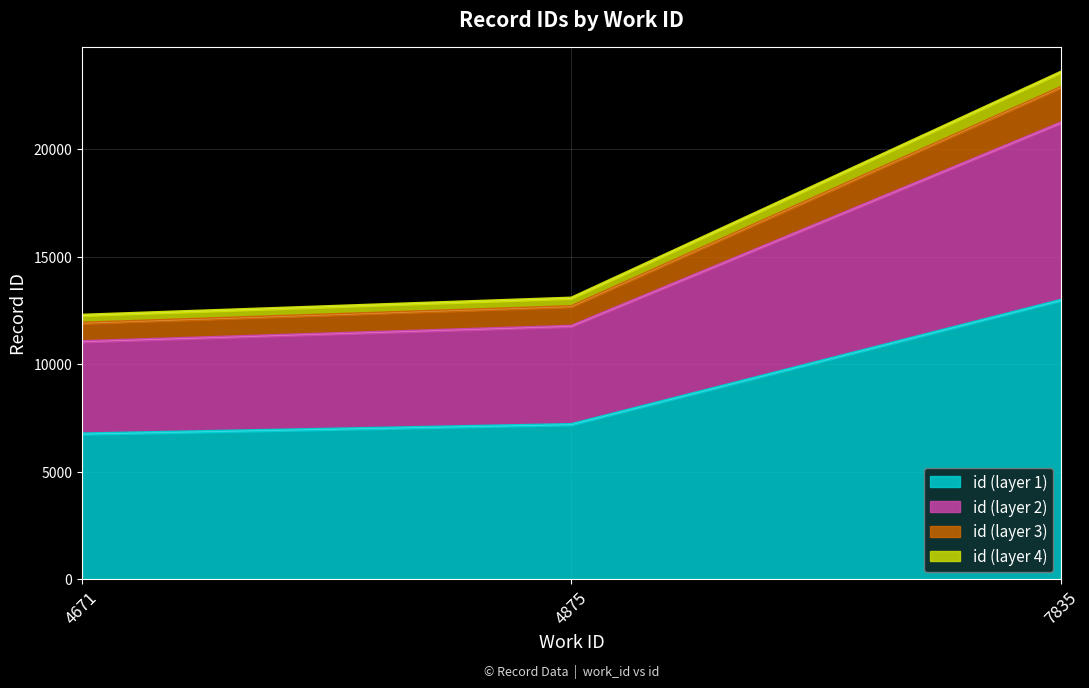

Reading left to right, list all the values displayed in this chart.

4671=6749.6	4875=7187.4	7835=12965.2